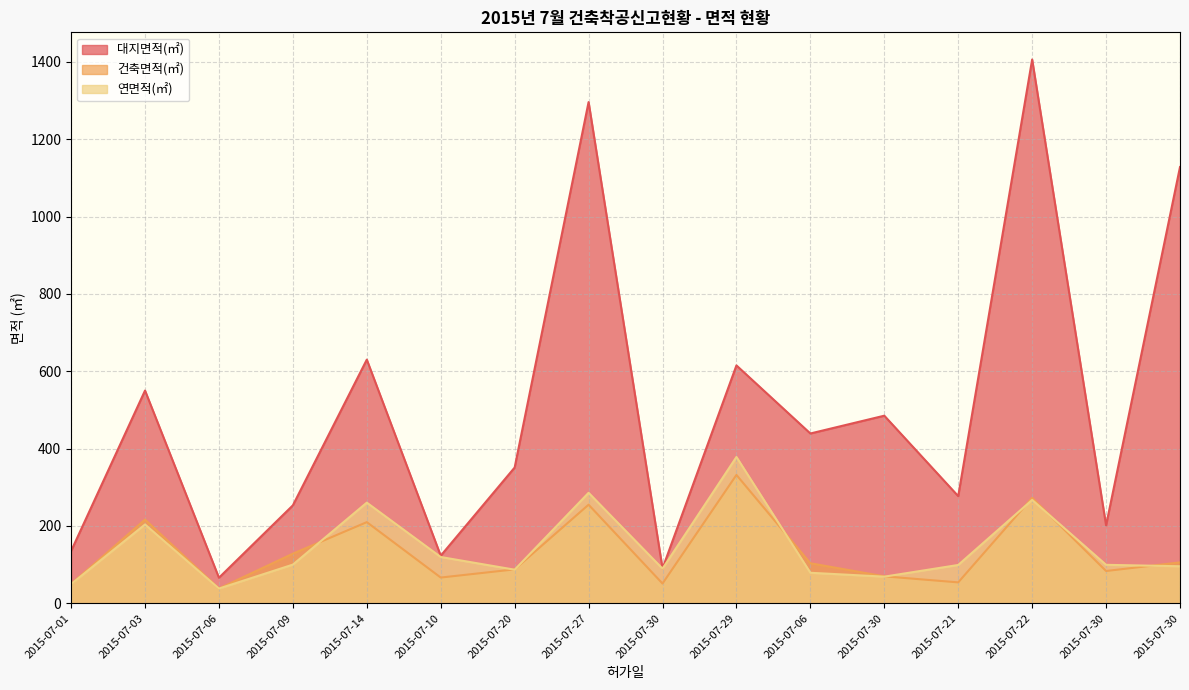

Reading right to left, transcribe all the data shown in this chart.

대지면적(㎡): 2015-07-30=1128.0	2015-07-30=201.4	2015-07-22=1406.0	2015-07-21=277.0	2015-07-30=485.0	2015-07-06=439.0	2015-07-29=615.0	2015-07-30=90.0	2015-07-27=1296.0	2015-07-20=351.0	2015-07-10=123.0	2015-07-14=630.0	2015-07-09=253.2	2015-07-06=66.0	2015-07-03=550.0	2015-07-01=135.0
건축면적(㎡): 2015-07-30=105.7	2015-07-30=83.4	2015-07-22=272.5	2015-07-21=54.0	2015-07-30=69.6	2015-07-06=103.4	2015-07-29=331.8	2015-07-30=51.0	2015-07-27=254.8	2015-07-20=87.6	2015-07-10=66.5	2015-07-14=209.8	2015-07-09=128.3	2015-07-06=38.0	2015-07-03=216.3	2015-07-01=49.6
연면적(㎡): 2015-07-30=95.7	2015-07-30=99.4	2015-07-22=267.2	2015-07-21=99.0	2015-07-30=68.8	2015-07-06=78.8	2015-07-29=378.2	2015-07-30=89.5	2015-07-27=285.6	2015-07-20=86.8	2015-07-10=119.6	2015-07-14=260.2	2015-07-09=99.9	2015-07-06=38.0	2015-07-03=203.7	2015-07-01=49.6